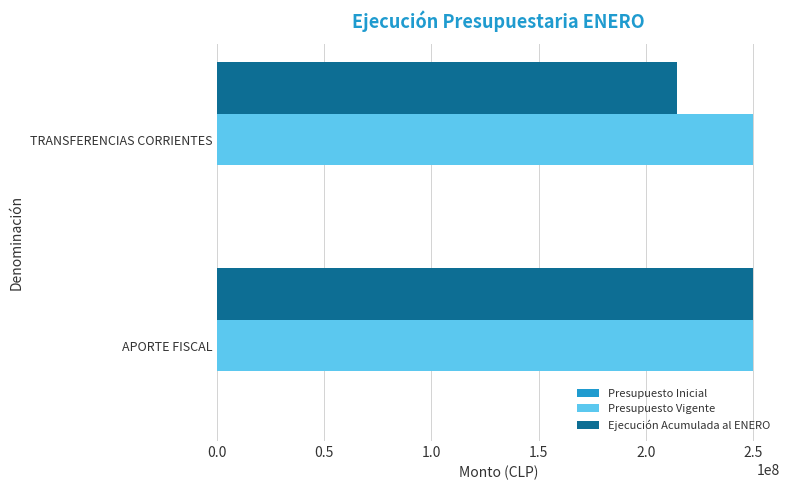

Which series has the largest range (max minus min)?

Ejecución Acumulada al ENERO